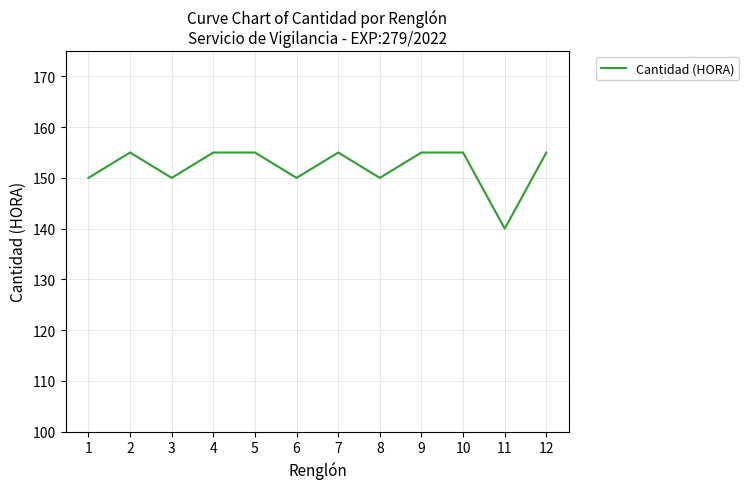

What is the maximum value shown in the chart?

155